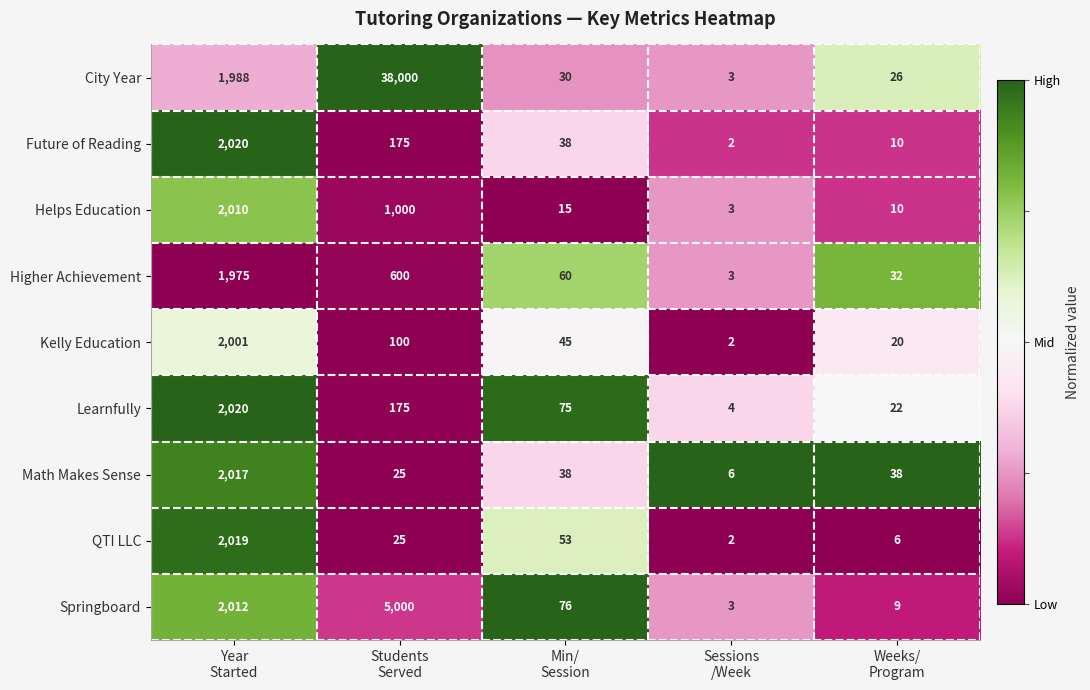

Which series has the largest total across all categories?

City Year